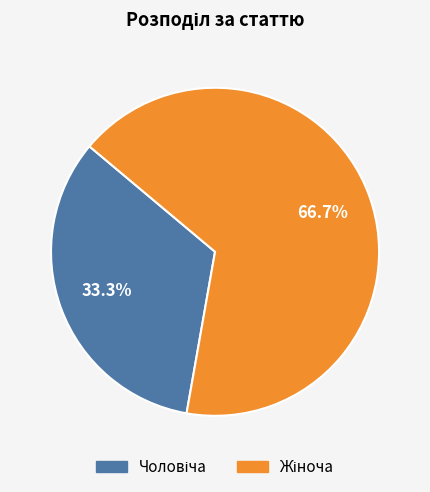

Does any single category account for the majority?

Yes